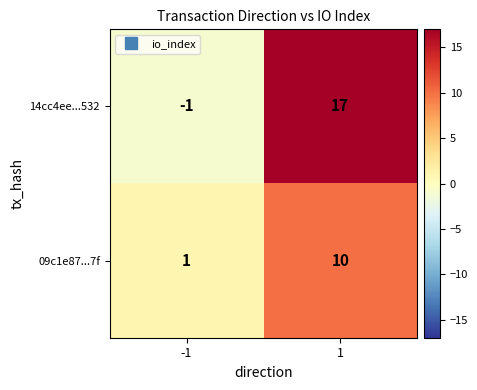

Rank the series by their average value, from lowest to highest.

09c1e87...7f, 14cc4ee...532